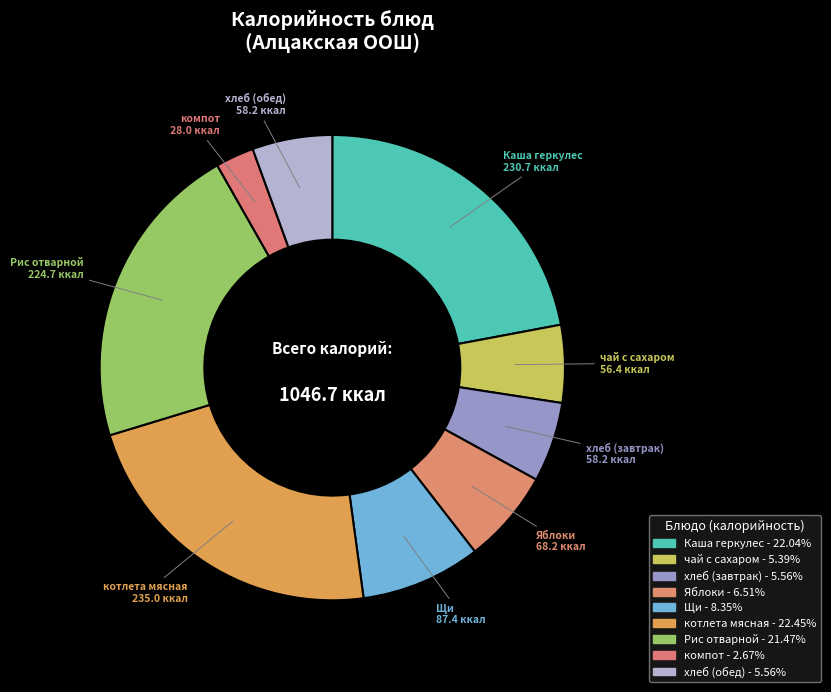

How many slices are in this pie chart?

9